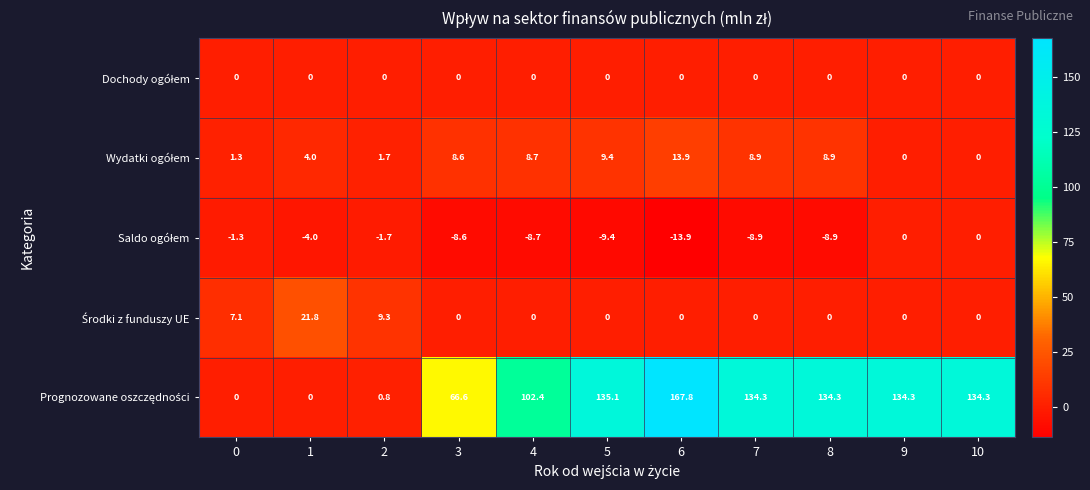

What is the total value across all series at 2?

10.1